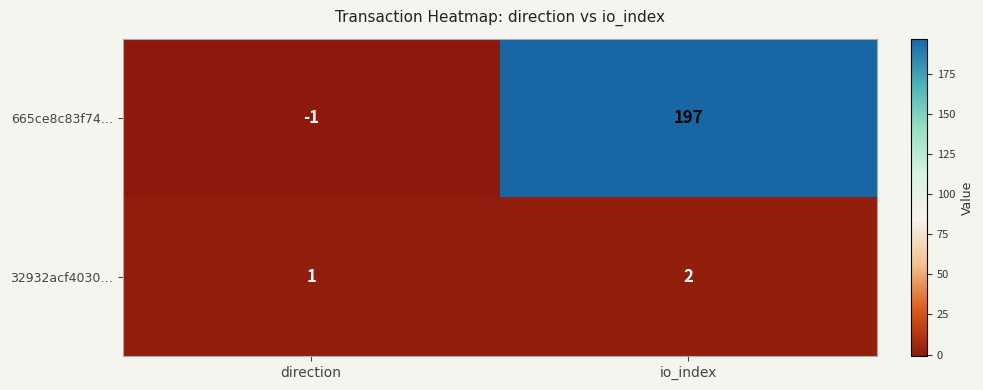

How many series are shown in this chart?

2